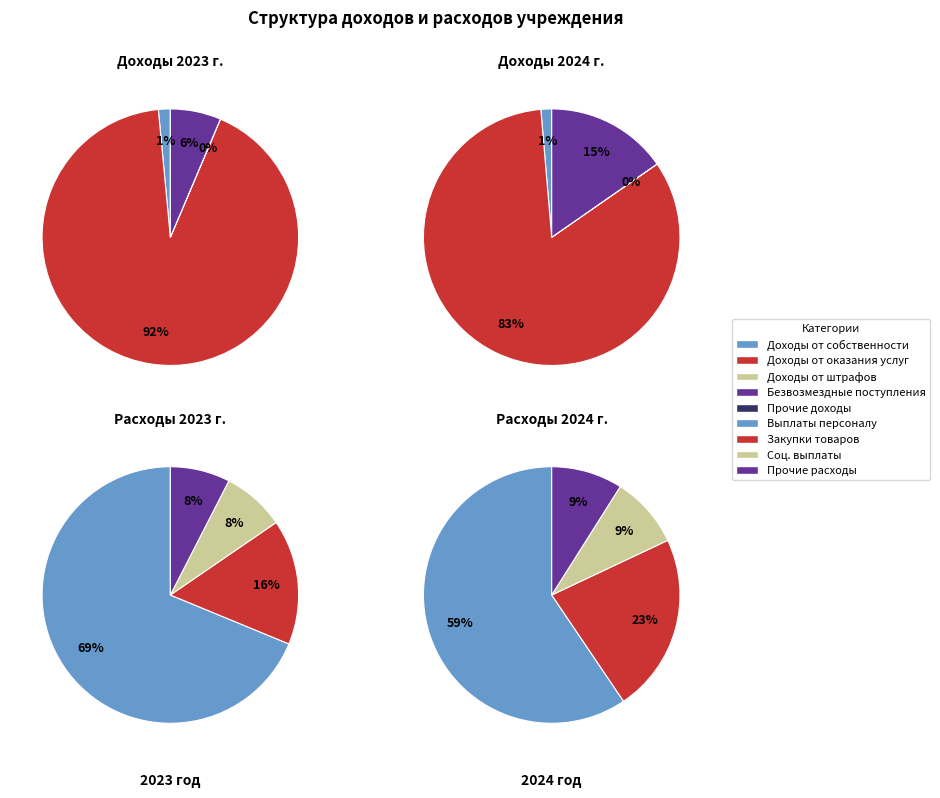

How many slices are in this pie chart?

5